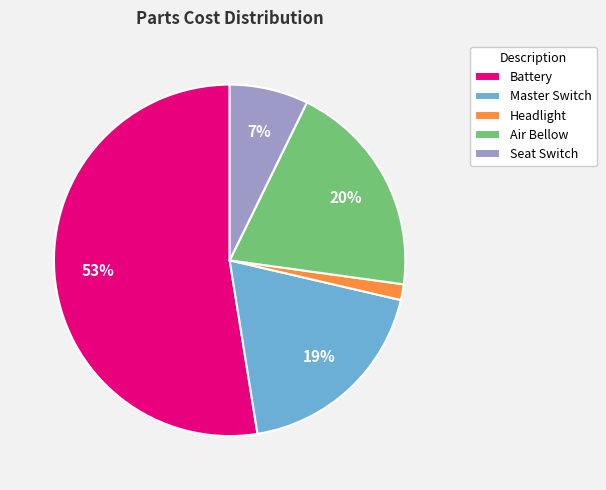

Rank the categories by value from highest to lowest.

Battery, Air Bellow, Master Switch, Seat Switch, Headlight